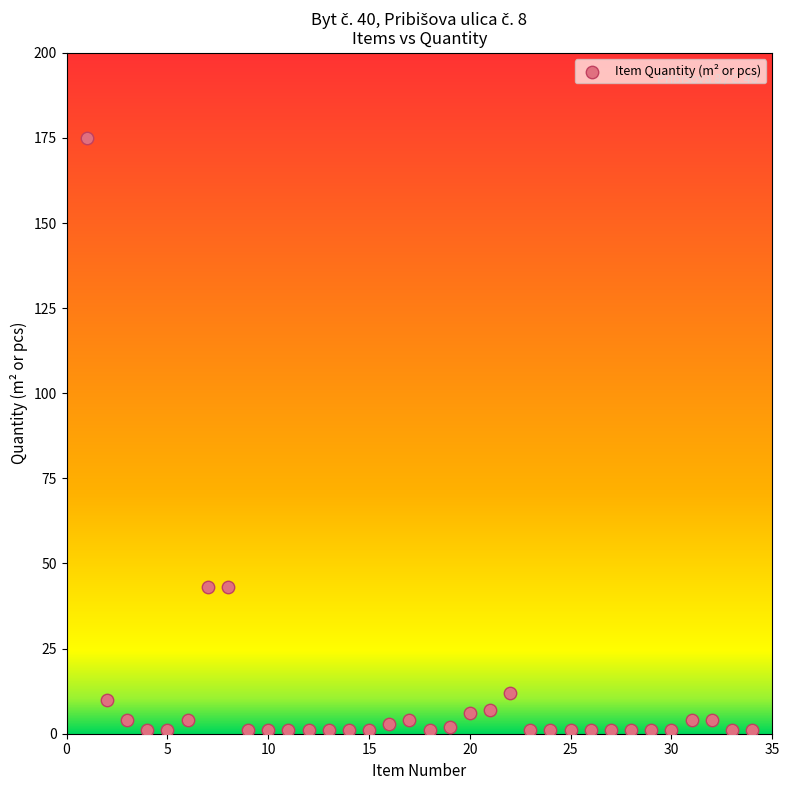

What is the range of Y values (max minus min)?

174